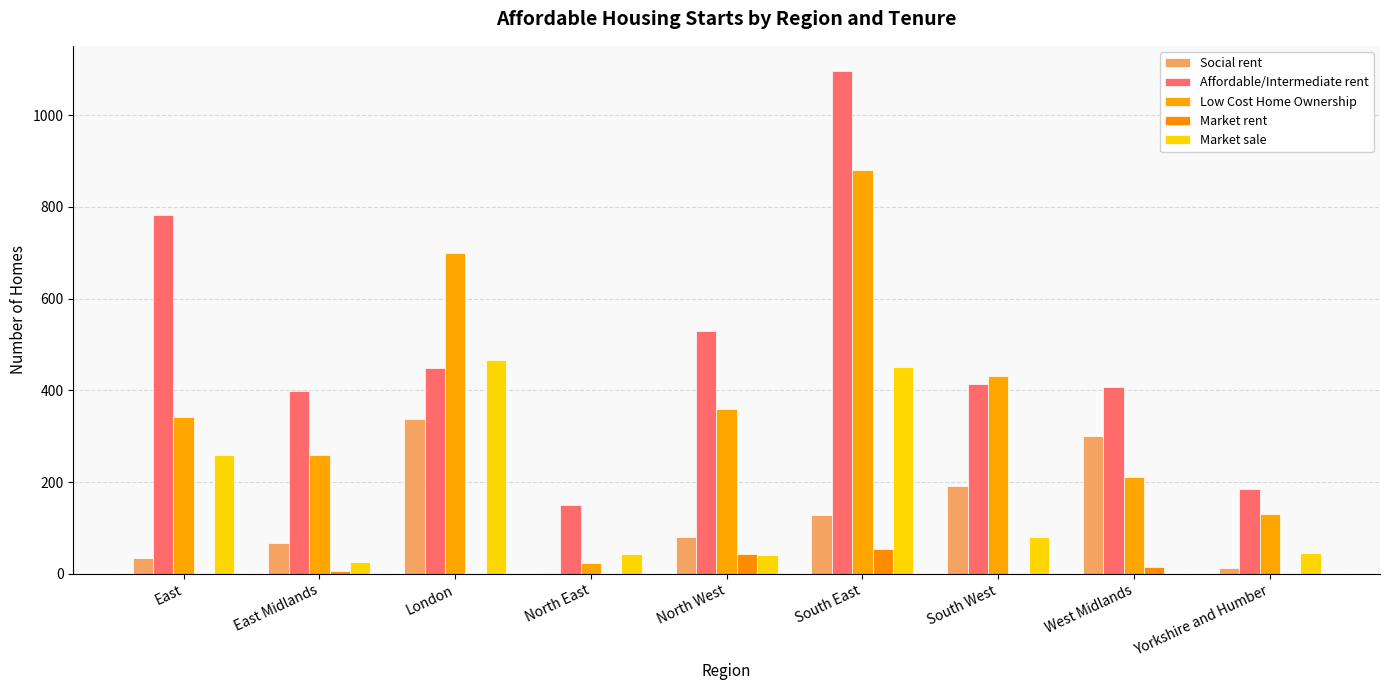

At which label does Social rent first exceed 80?

London